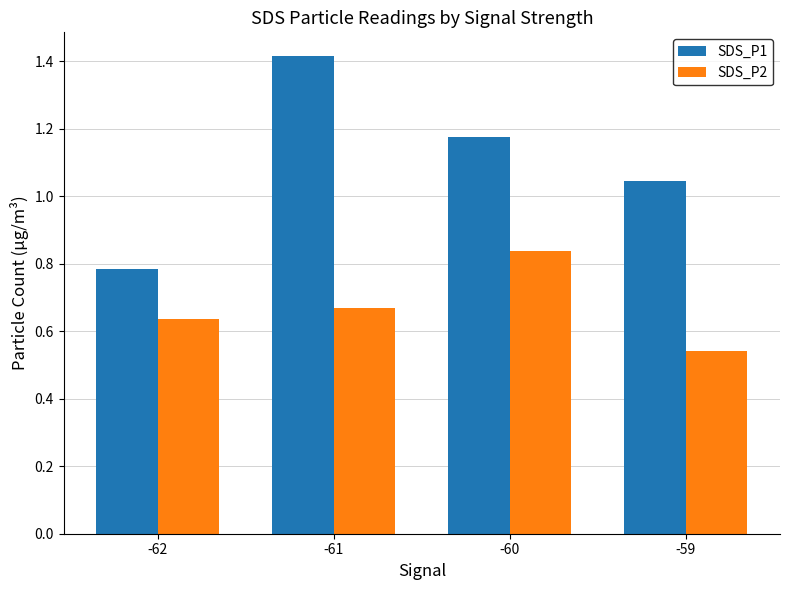

What is the difference between the SDS_P1 values at -61 and -59?

0.4